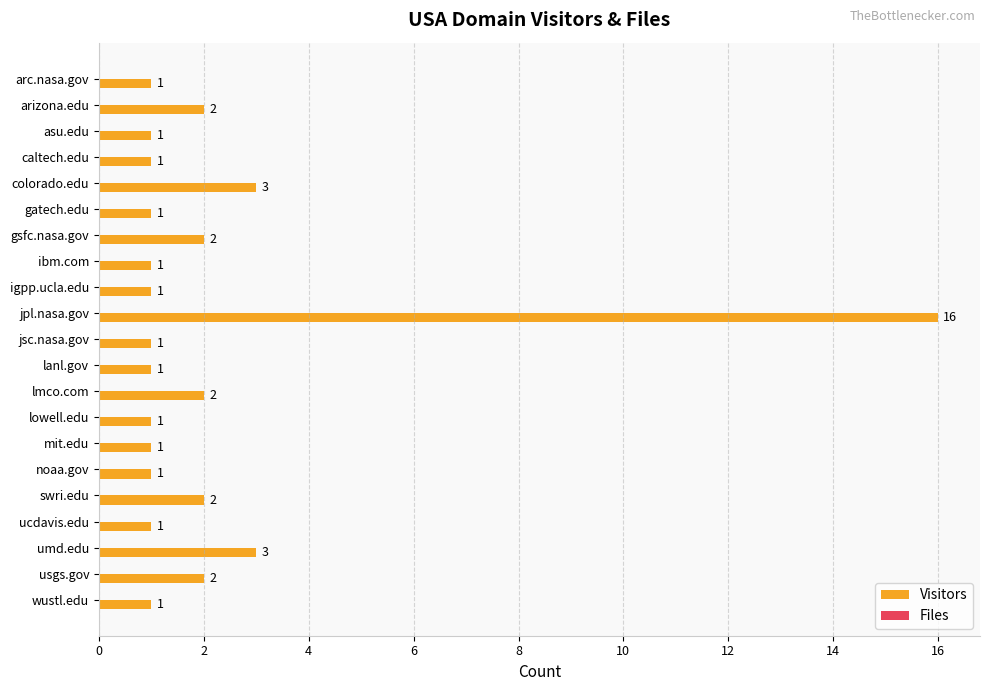

What is the difference between the maximum and second lowest values?

15